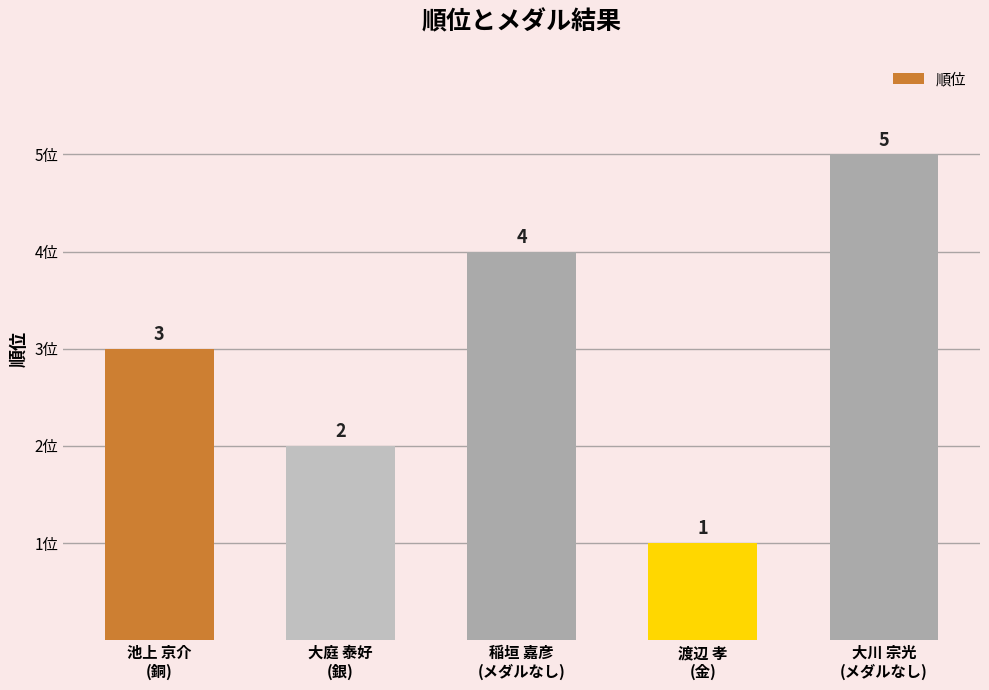

Reading left to right, list all the values displayed in this chart.

3	2	4	1	5